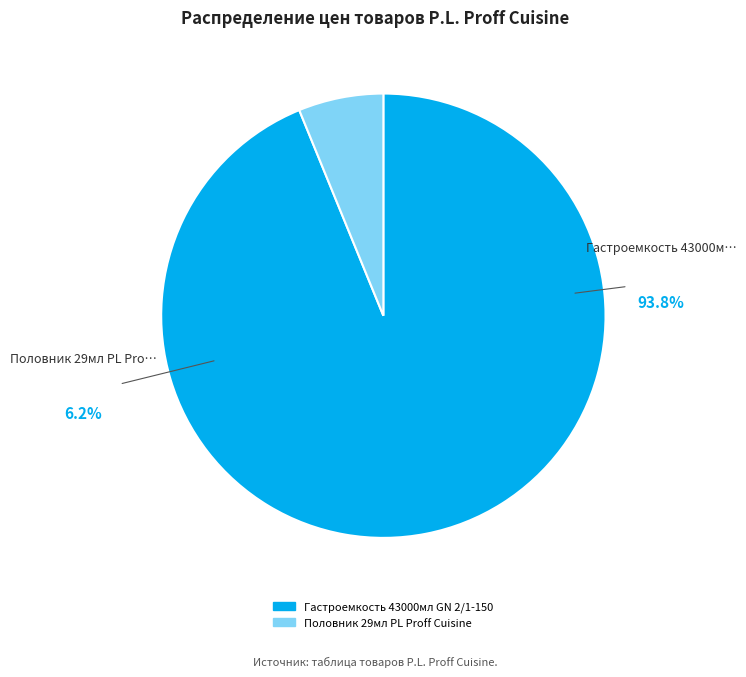

The Половник 29мл PL Proff Cuisine slice represents 20% of the pie. True or false?

False